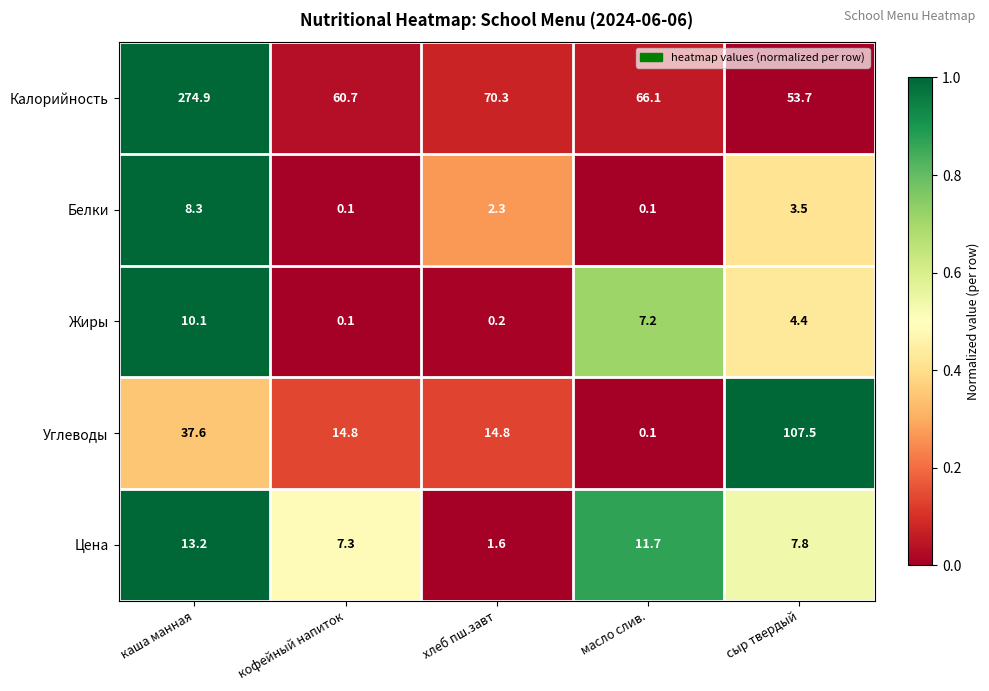

What is the difference between the maximum and second lowest values in the Жиры series?

9.9